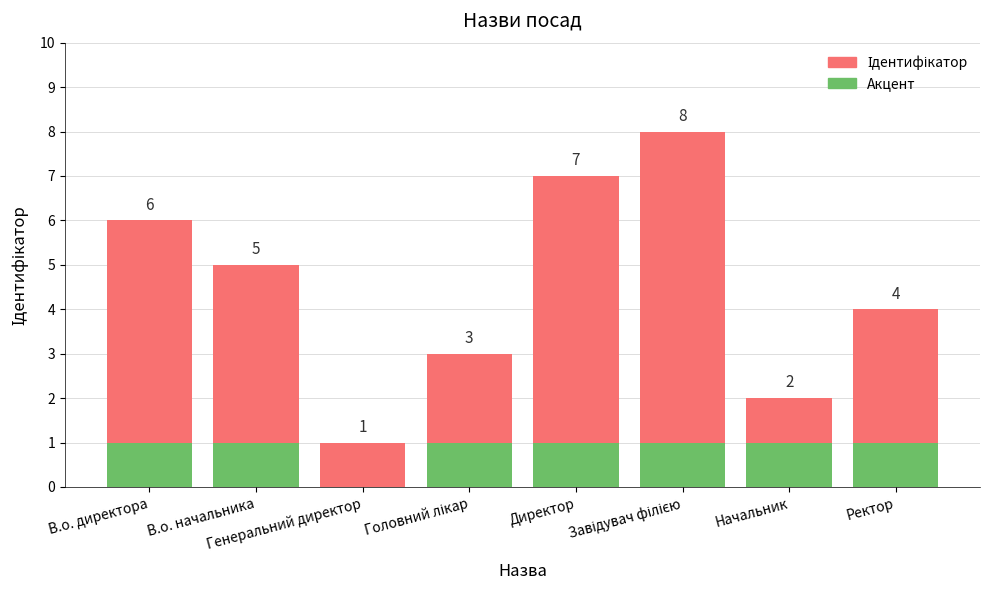

Are the bars horizontal?

No